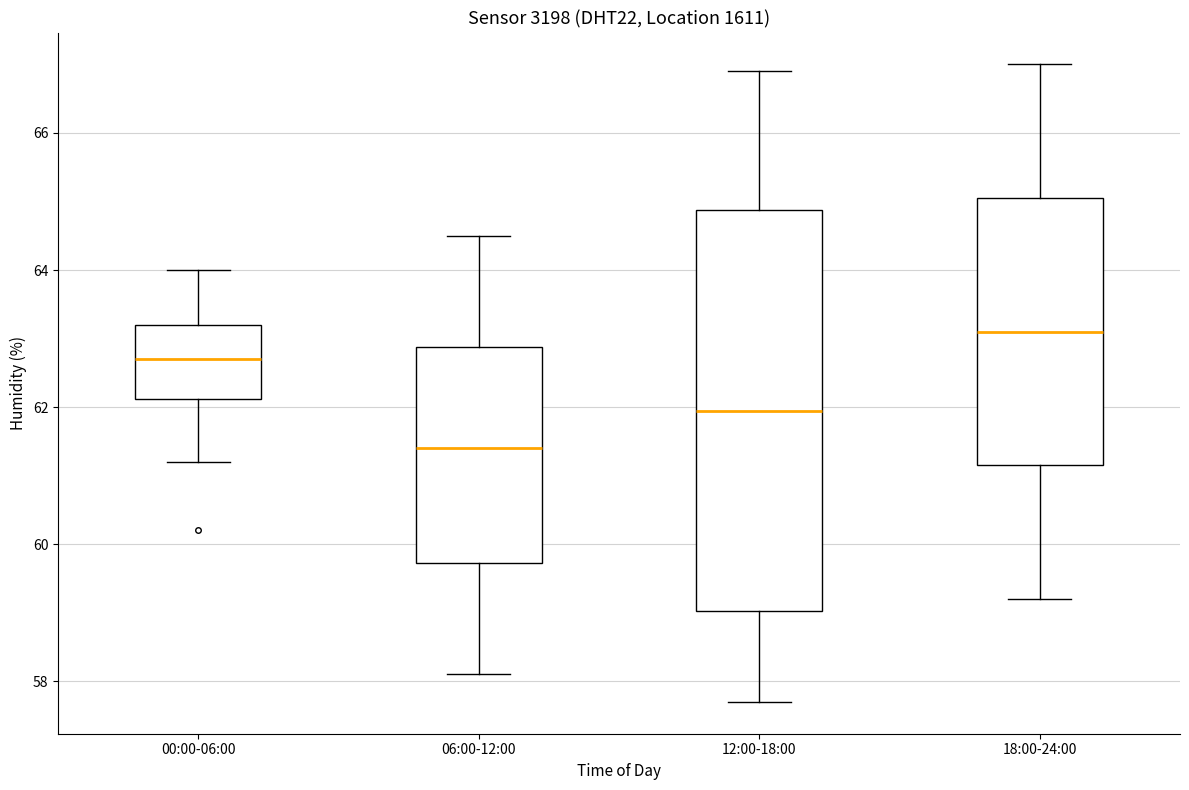

Which box's median line is the highest?

18:00-24:00